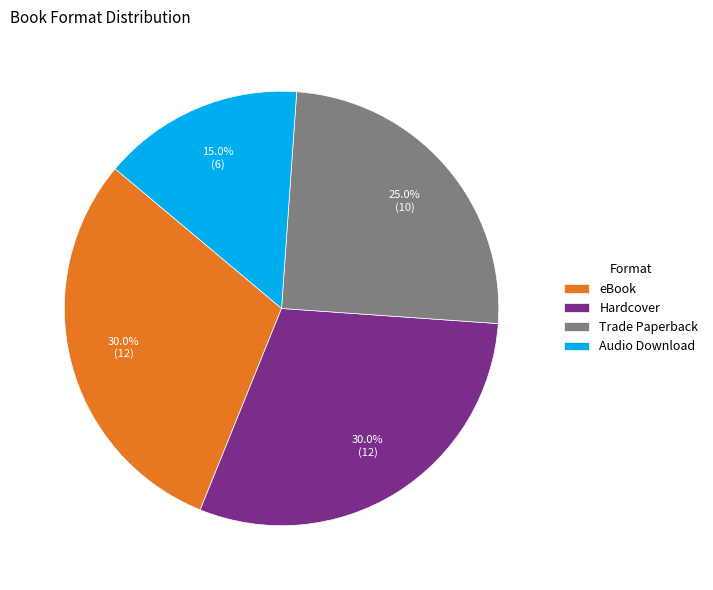

What percentage is the Trade Paperback slice, to the nearest percent?

25%